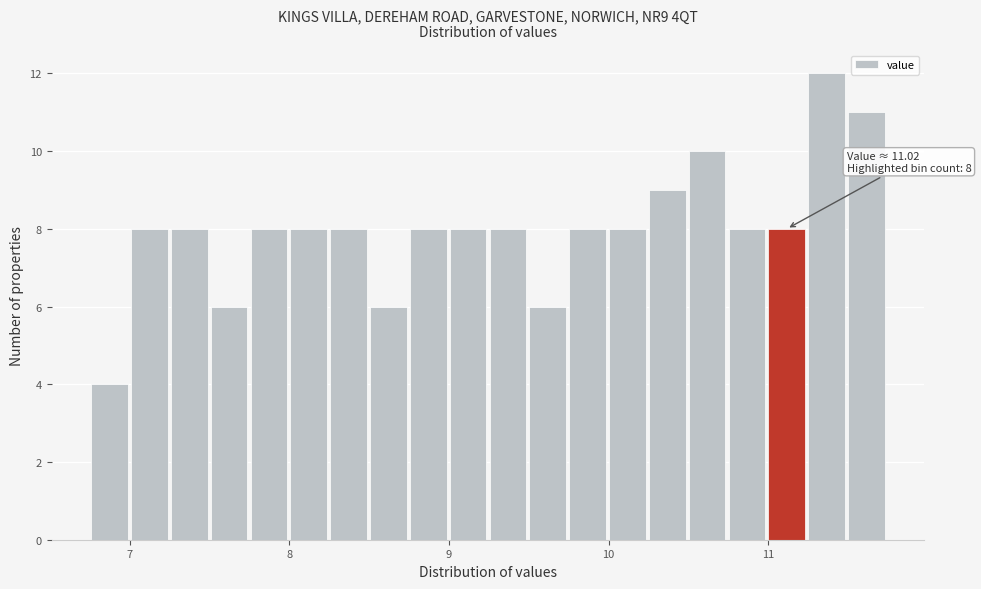

Read against the x-axis, roughly where is the centre of the tallest bar?

11.4